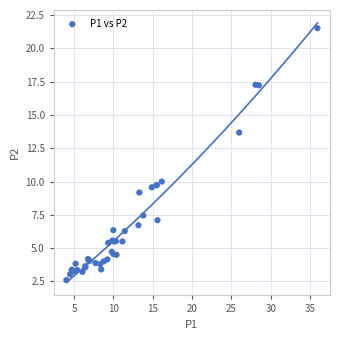

What Y value in the scatter plot is closest to 12?

13.7